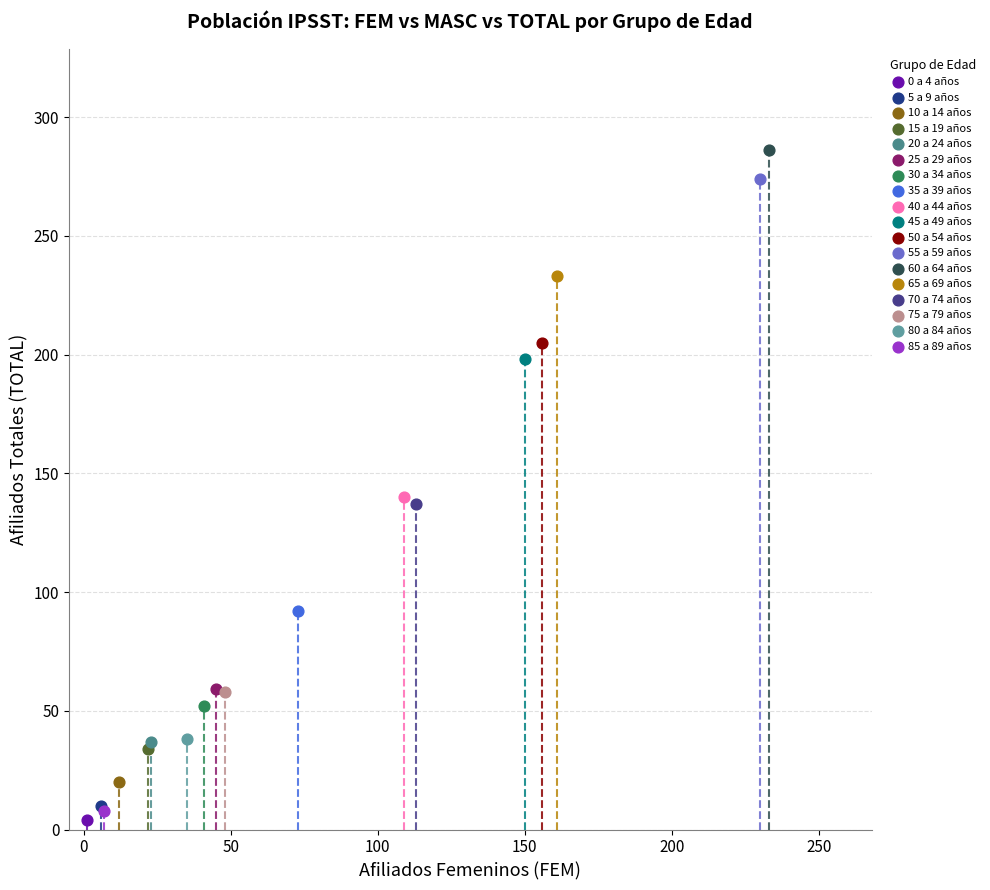

What are all the series names shown in the legend?

0 a 4 años, 5 a 9 años, 10 a 14 años, 15 a 19 años, 20 a 24 años, 25 a 29 años, 30 a 34 años, 35 a 39 años, 40 a 44 años, 45 a 49 años, 50 a 54 años, 55 a 59 años, 60 a 64 años, 65 a 69 años, 70 a 74 años, 75 a 79 años, 80 a 84 años, 85 a 89 años